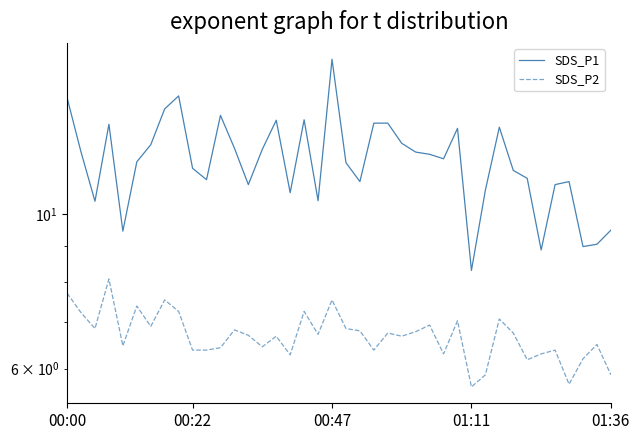

True or false: SDS_P2 has more than 2 interior local peaks.

True